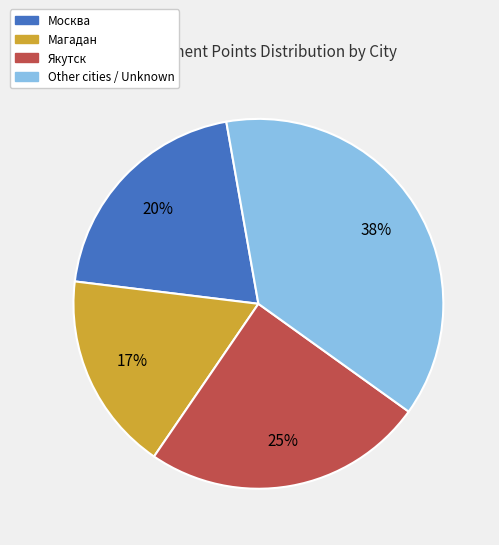

Does any single category account for the majority?

No